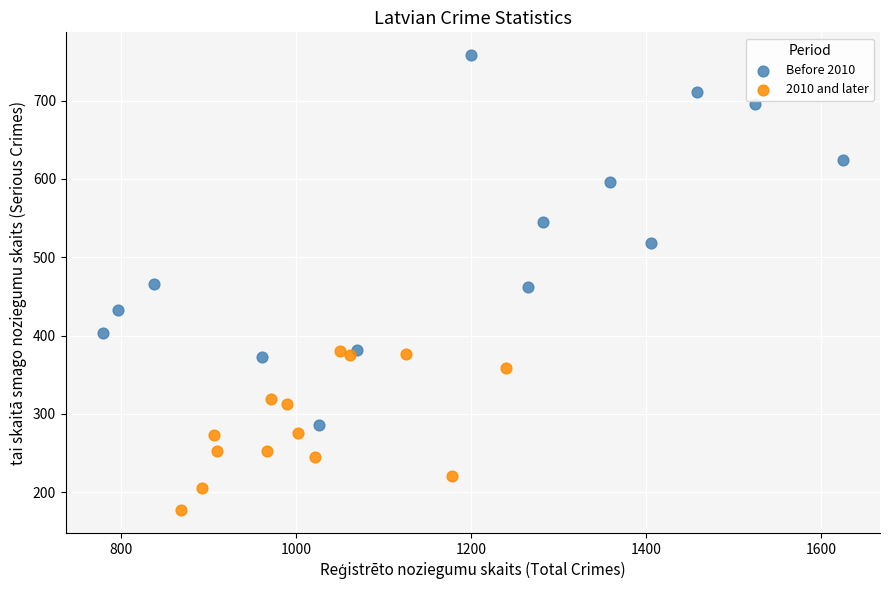

Which series contains the highest Y value?

Before 2010